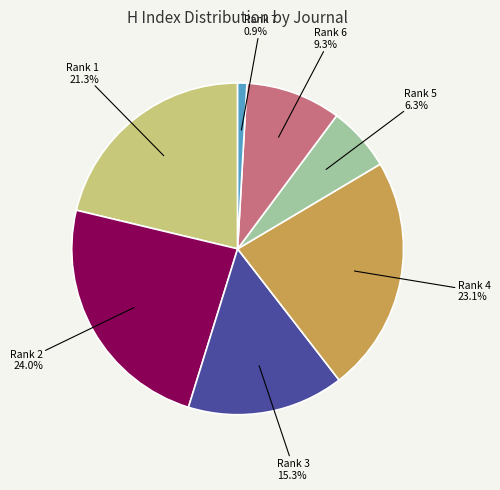

Does any single category account for the majority?

No